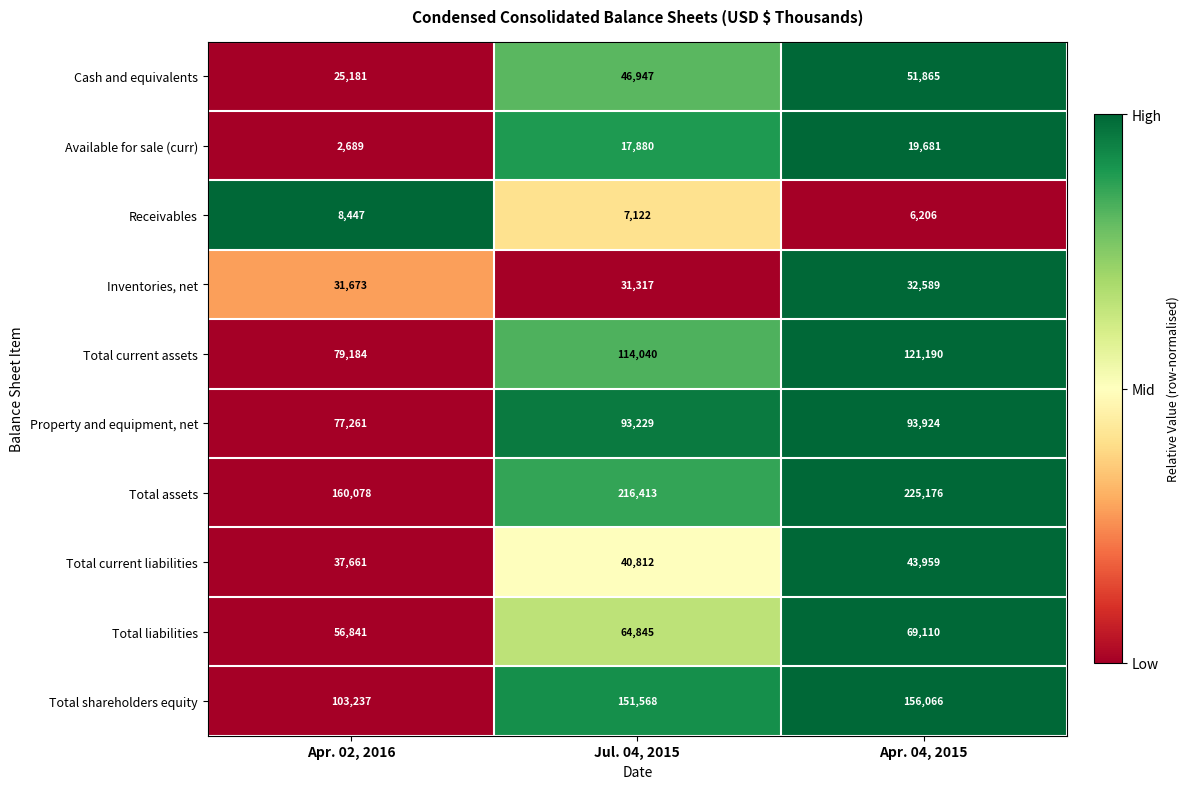

Reading right to left, what are all the values shown in this chart?

Cash and equivalents: 51865	46947	25181
Available for sale (curr): 19681	17880	2689
Receivables: 6206	7122	8447
Inventories, net: 32589	31317	31673
Total current assets: 121190	114040	79184
Property and equipment, net: 93924	93229	77261
Total assets: 225176	216413	160078
Total current liabilities: 43959	40812	37661
Total liabilities: 69110	64845	56841
Total shareholders equity: 156066	151568	103237